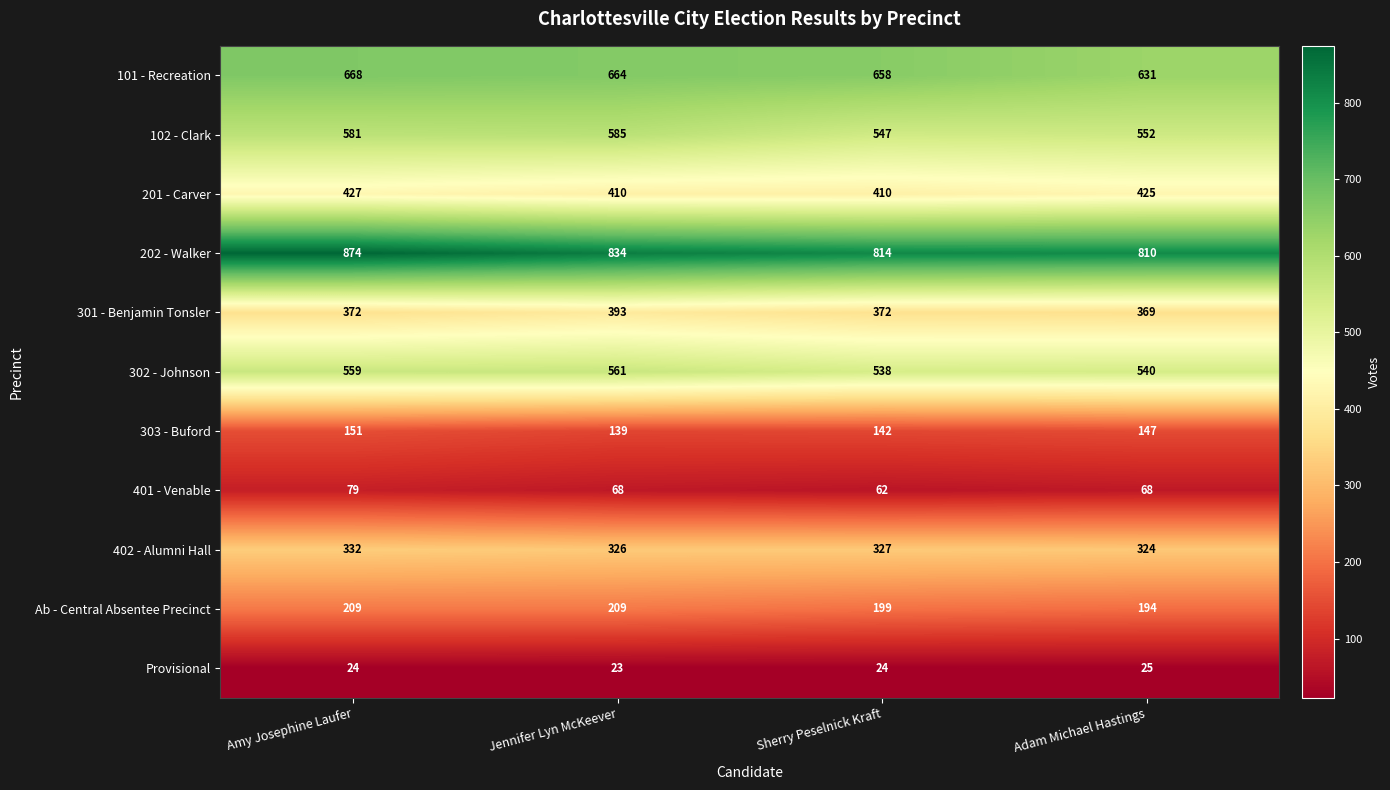

Rank the series at Adam Michael Hastings from lowest to highest value.

Provisional, 401 - Venable, 303 - Buford, Ab - Central Absentee Precinct, 402 - Alumni Hall, 301 - Benjamin Tonsler, 201 - Carver, 302 - Johnson, 102 - Clark, 101 - Recreation, 202 - Walker